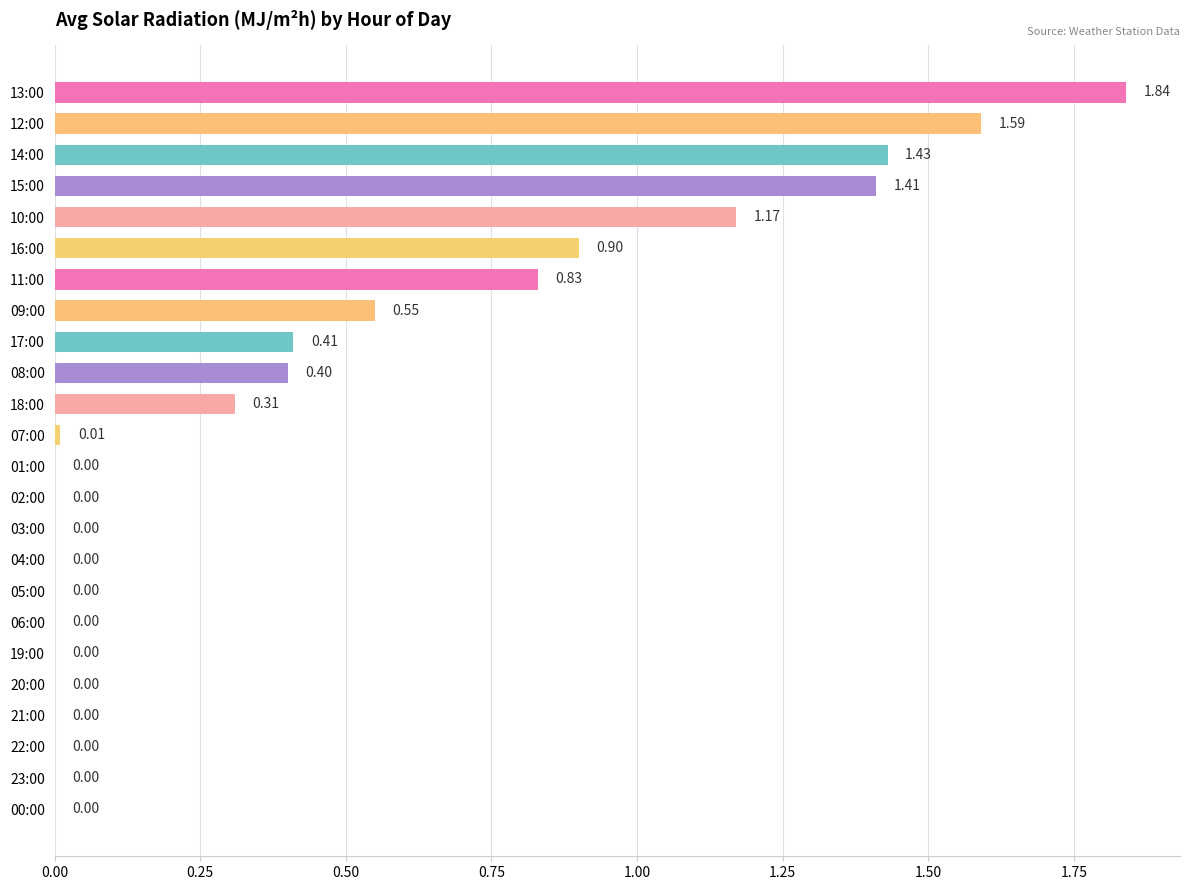

What is the change in value from 10:00 to 04:00?

-1.2